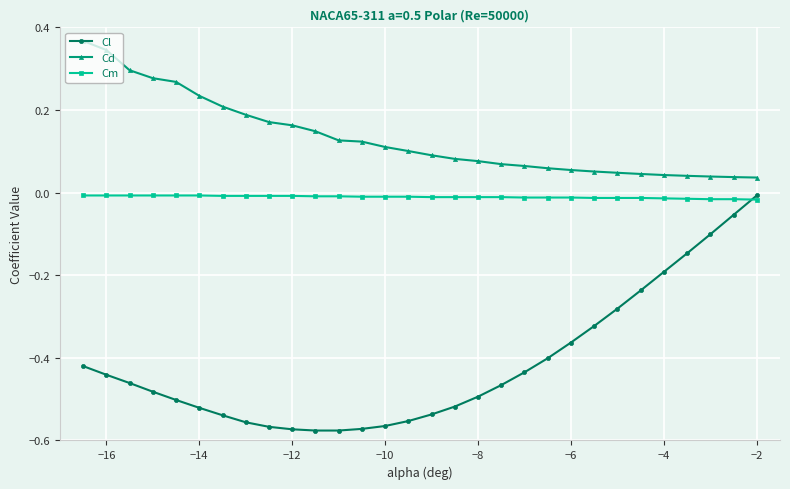

List the series in order of their overall mean, lowest first.

Cl, Cm, Cd